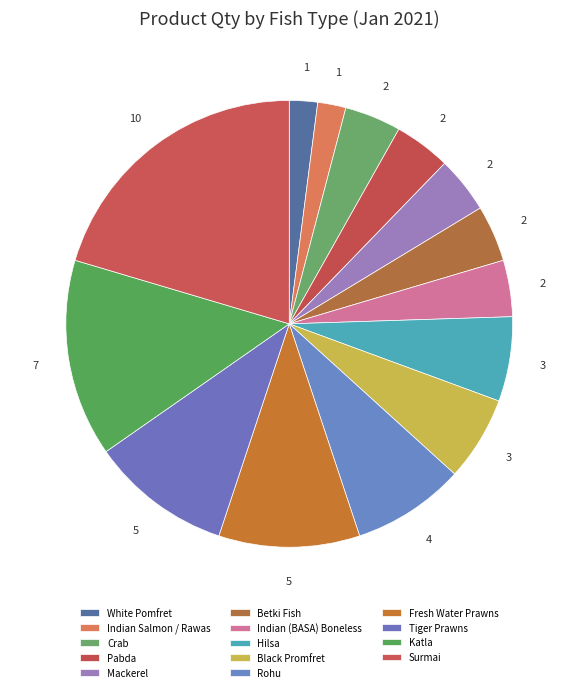

Is it true that Pabda is 17% of the pie?

False